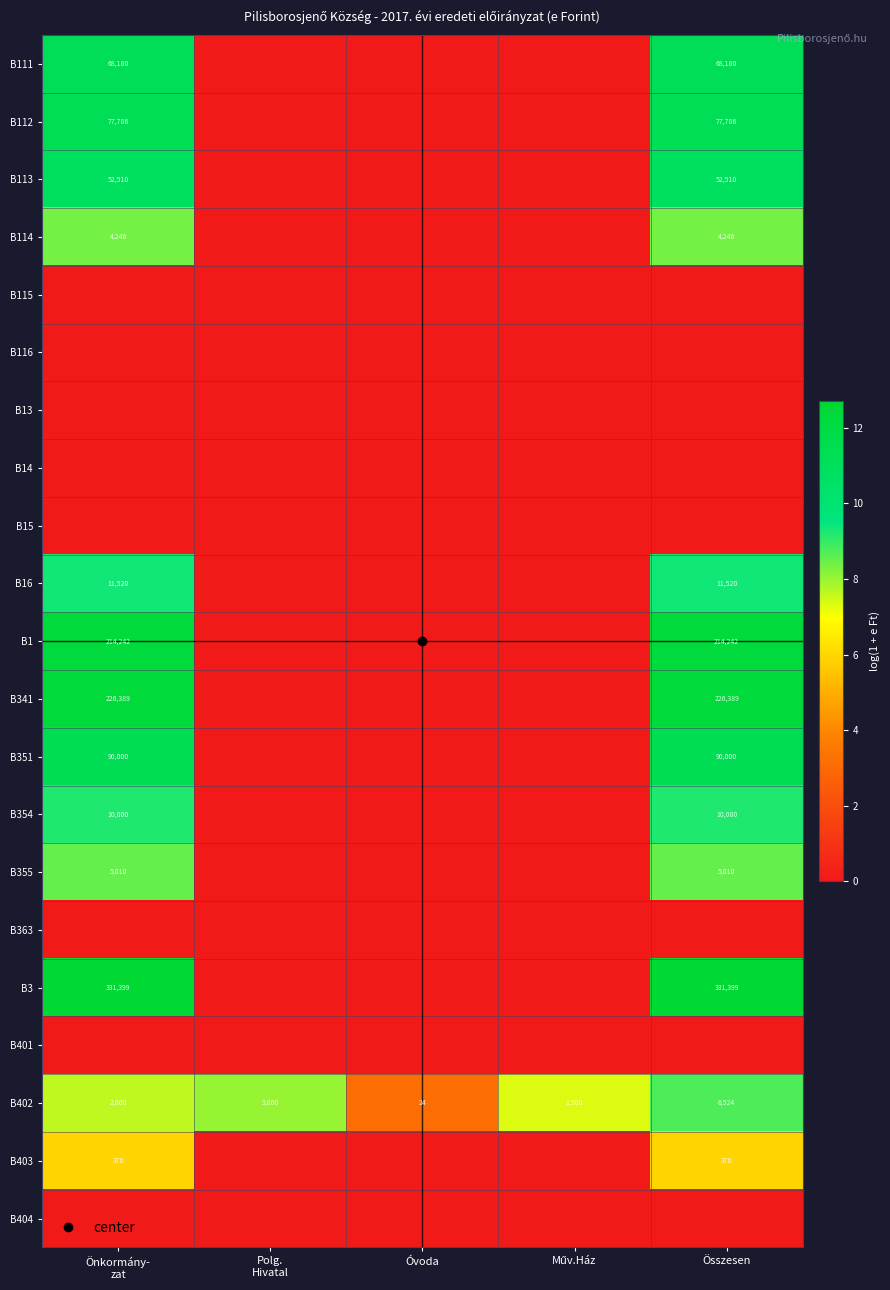

Which category has the lowest value across all series?

Polg.
Hivatal